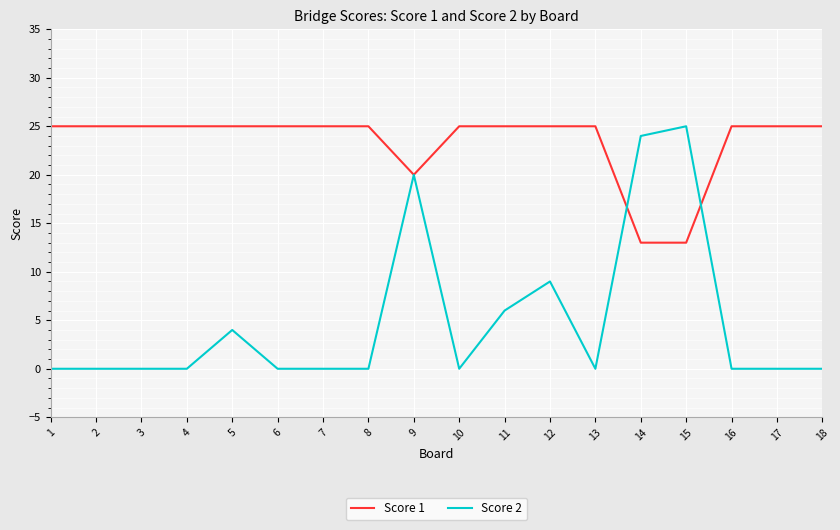

Which series has the largest range (max minus min)?

Score 2